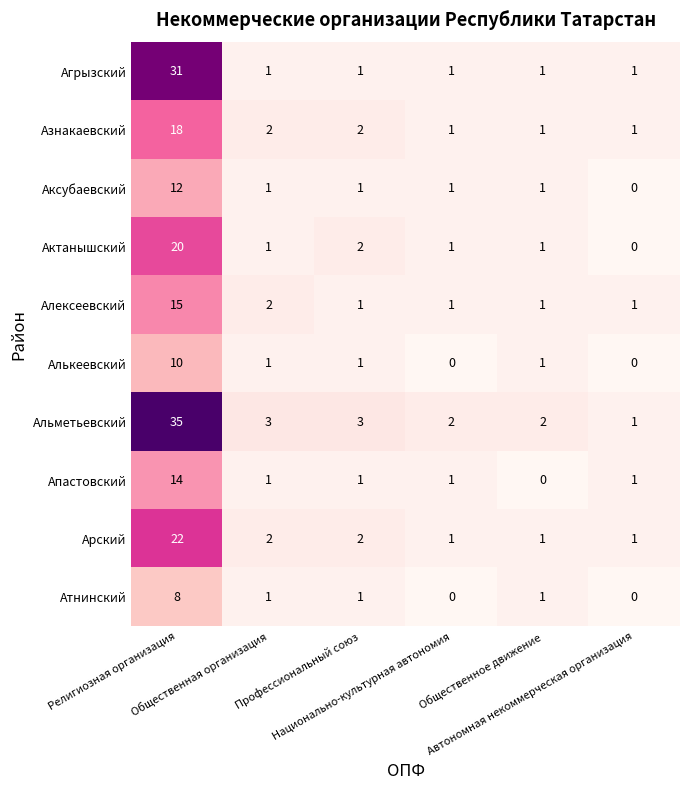

What is the average value of the Алексеевский series?

4